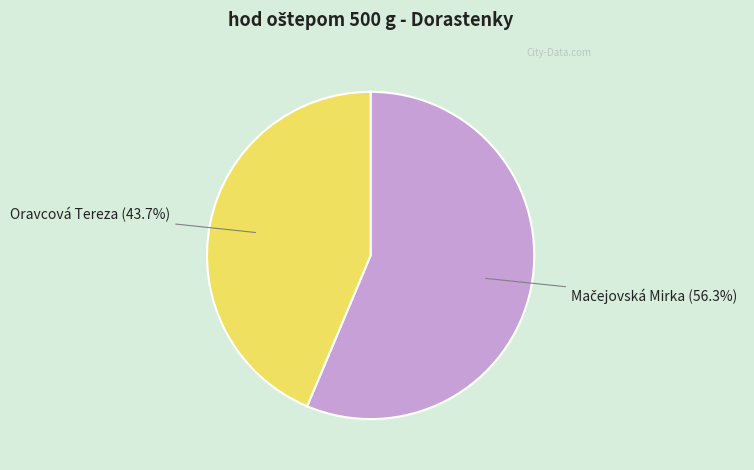

Is there a majority slice in this chart?

Yes